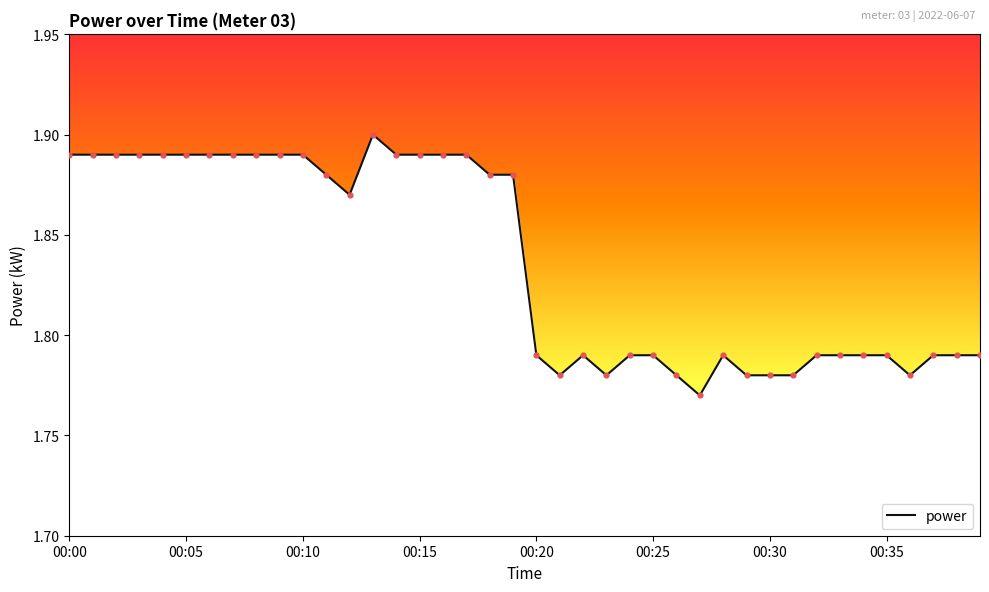

Approximately how many times larger is the value at 31 compared to 28?

1.0